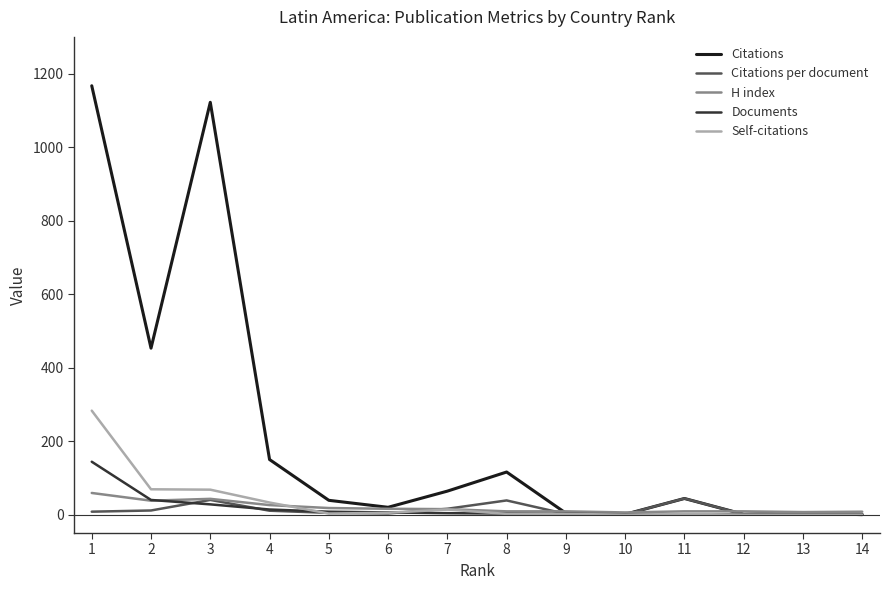

Does the chart display data point markers on the line(s)?

No